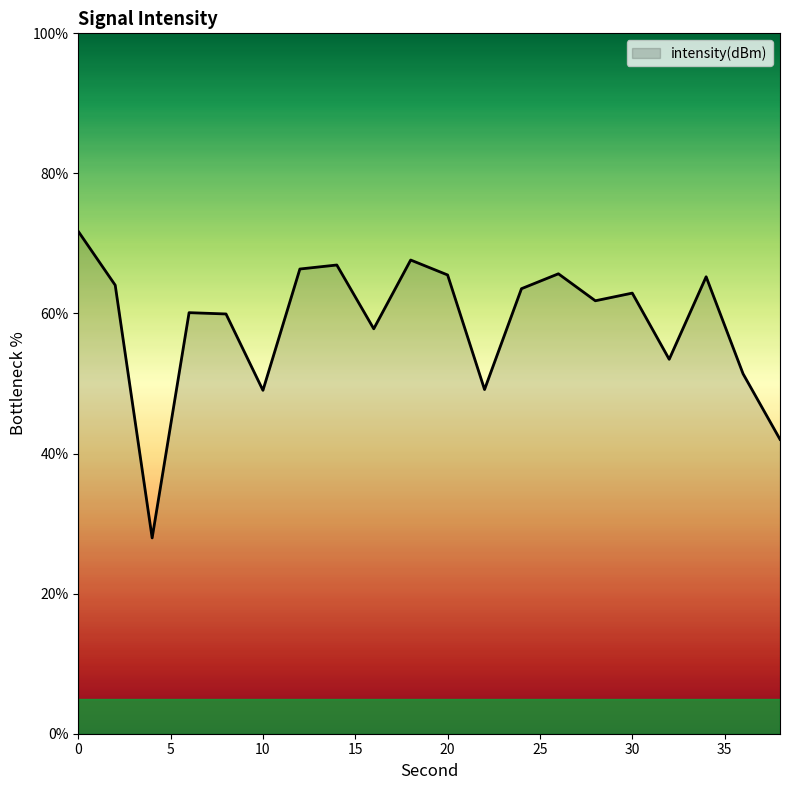

What is the greatest value displayed?

71.7